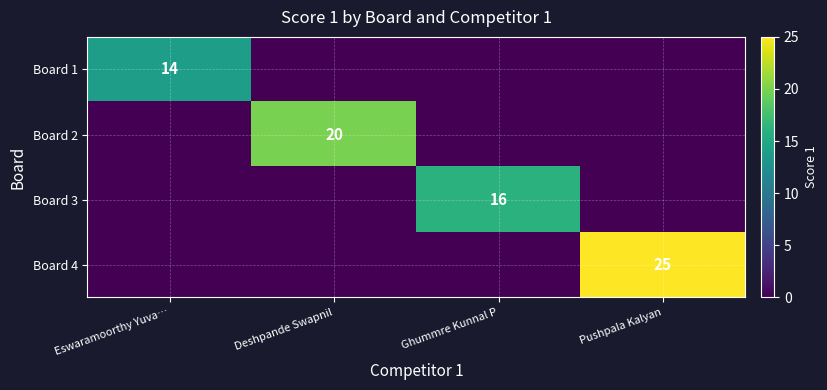

The Board 2 series shows 31 at Deshpande Swapnil. True or false?

False